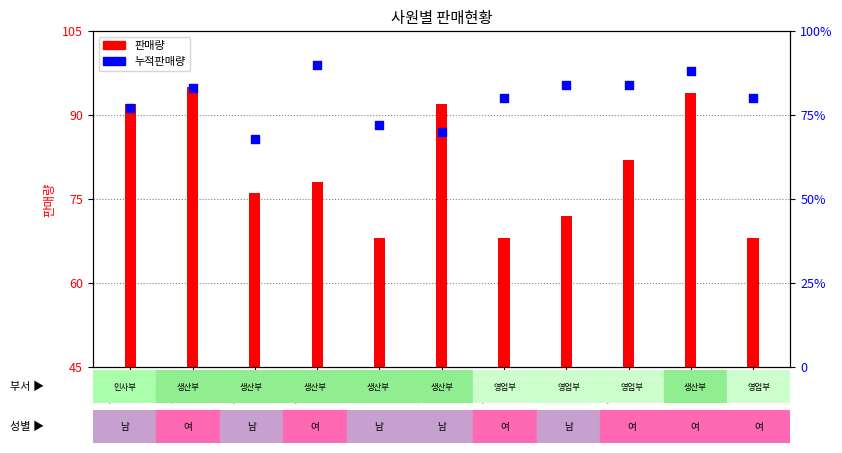

What are all the series names shown in the legend?

판매량, 누적판매량